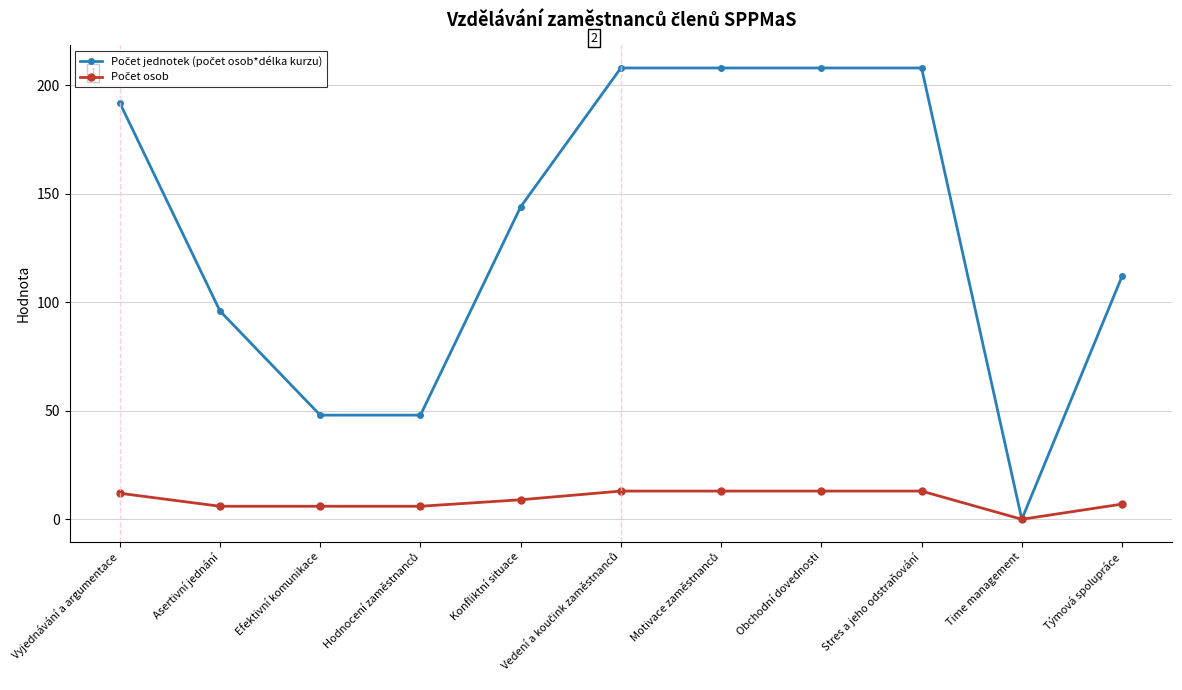

What is the label of the 7th point from the right?

Konfliktní situace